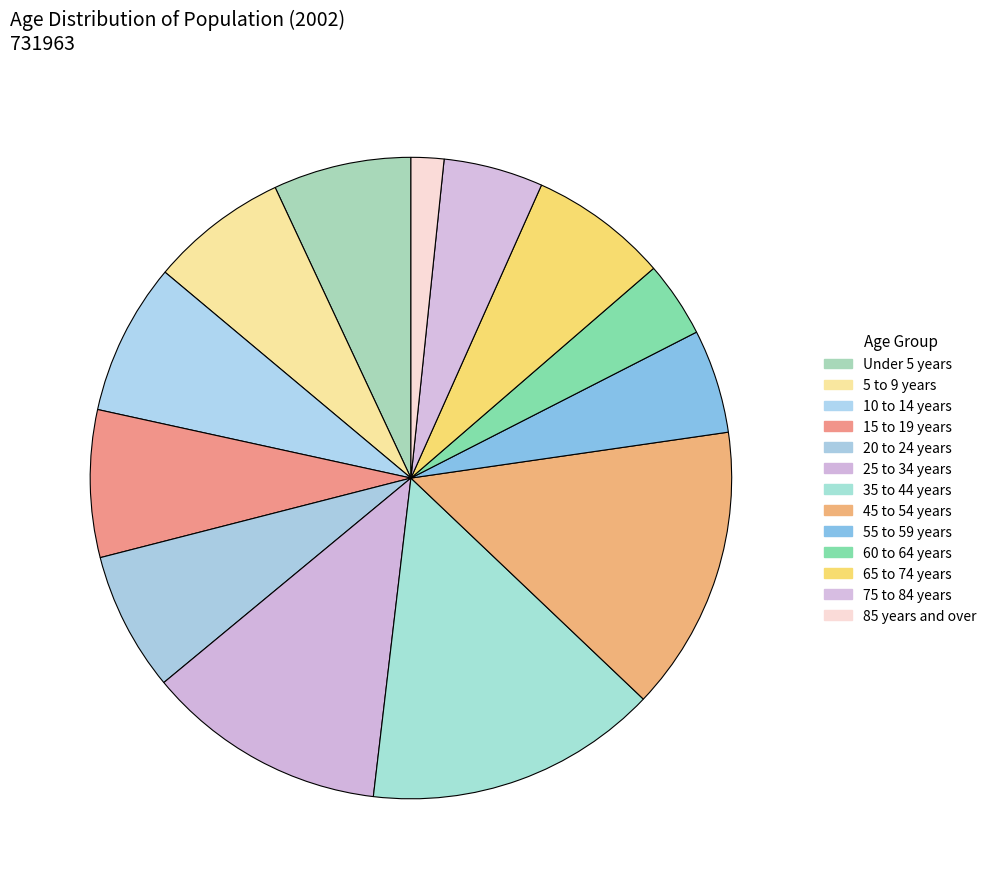

Combined, what portion of the pie is 10 to 14 years and 85 years and over?

9.3%